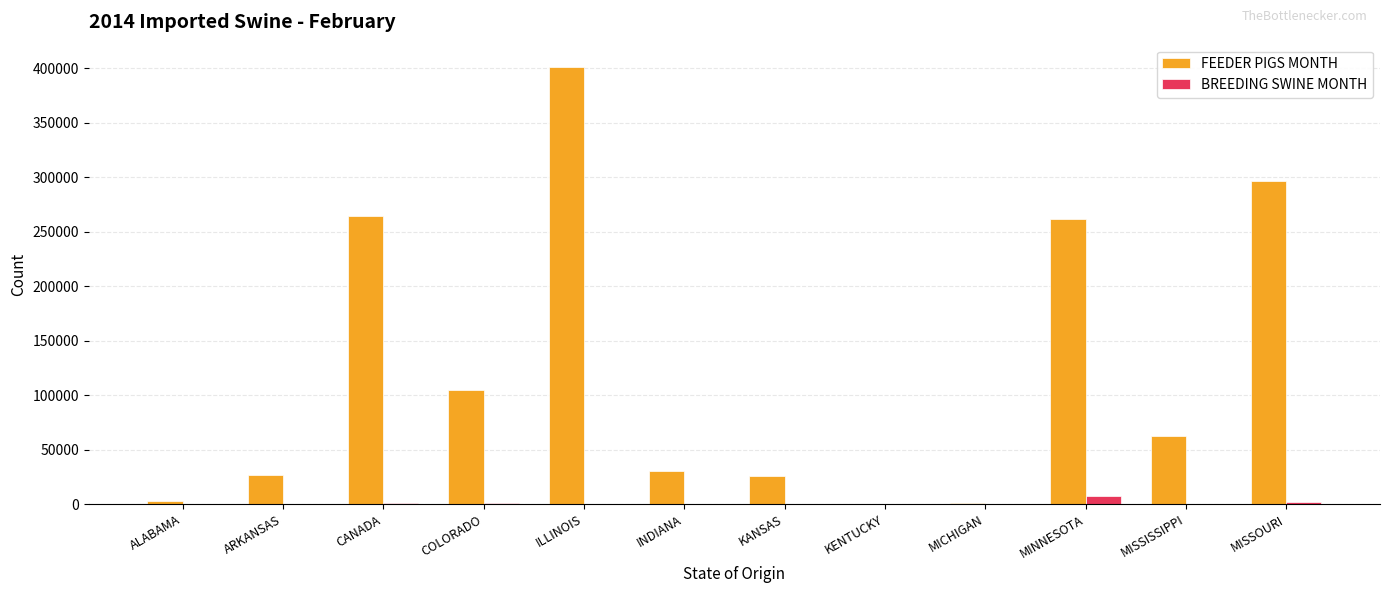

What is the sum of all FEEDER PIGS MONTH values?

1477273